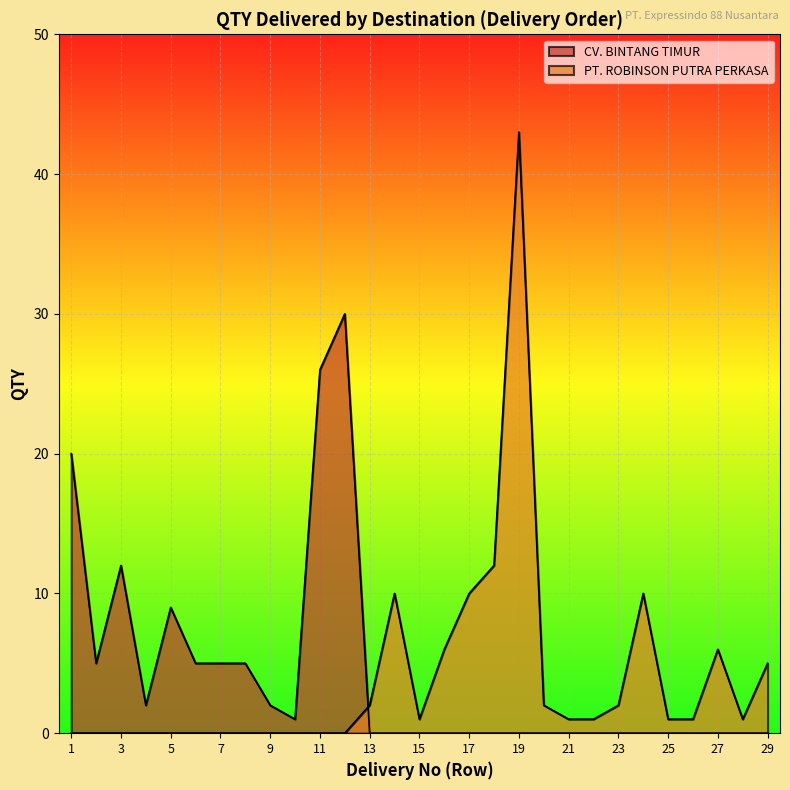

Does the chart display data point markers on the line(s)?

No